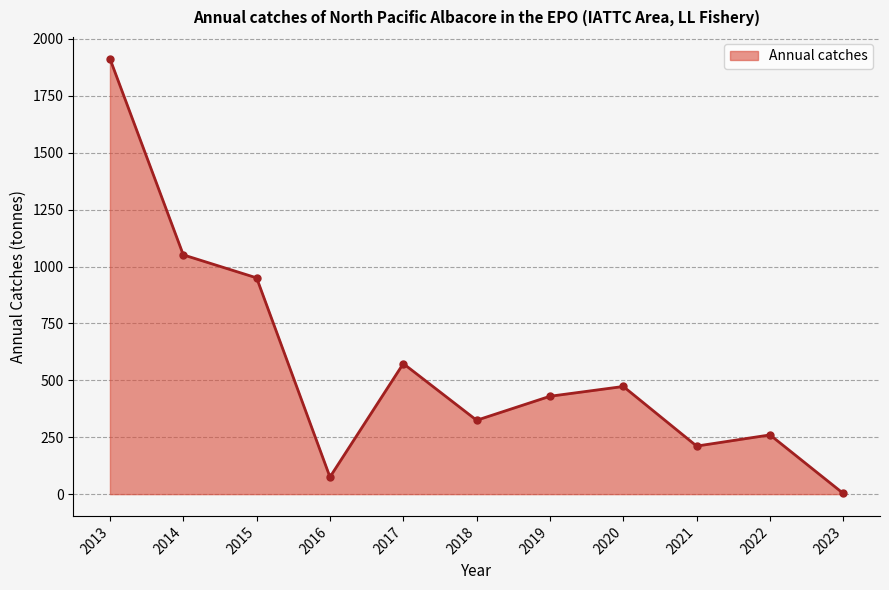

Is it true that the value at 2017 is 573.5?

True